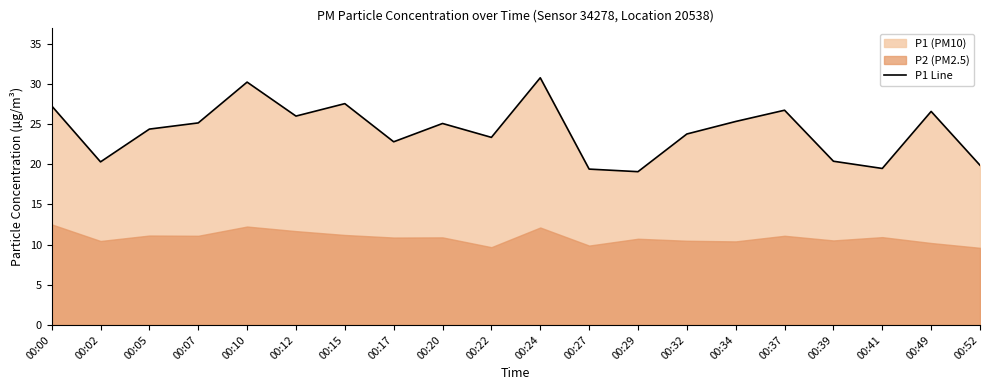

Where is the data nearest to the value 24?

00:32